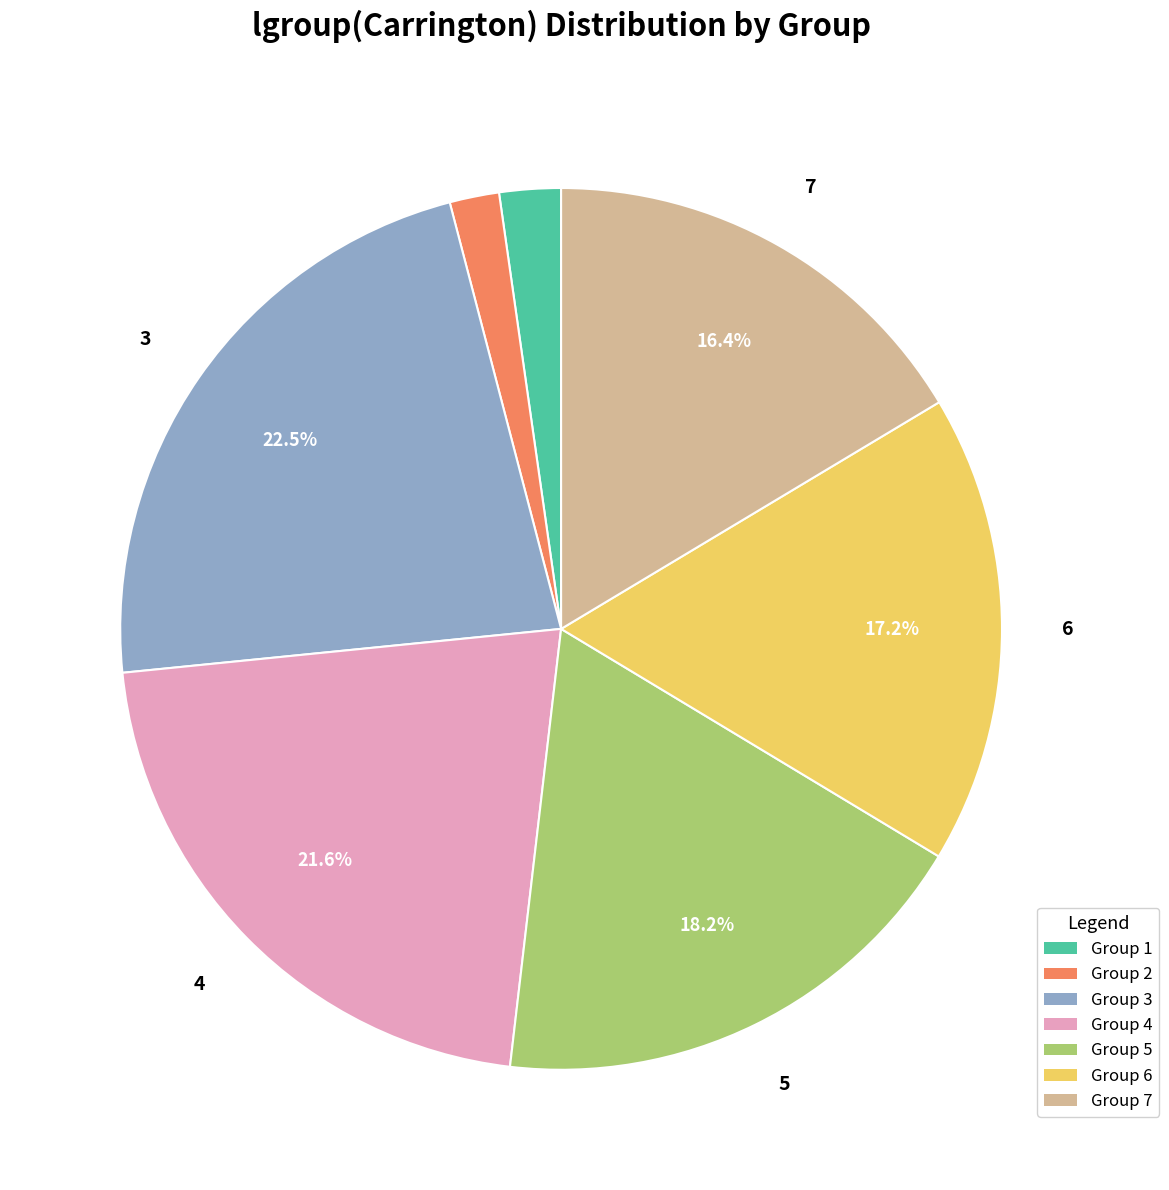

Is there any slice that represents more than half of the pie?

No